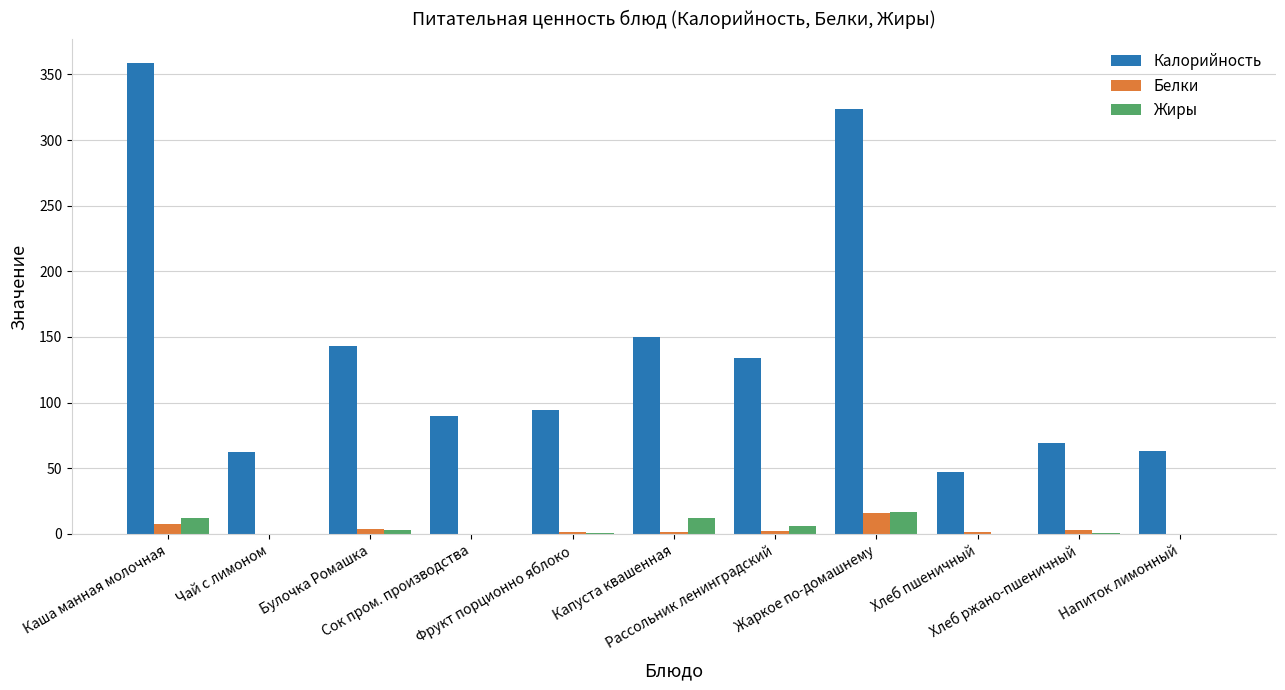

Which series has the widest spread of values?

Калорийность